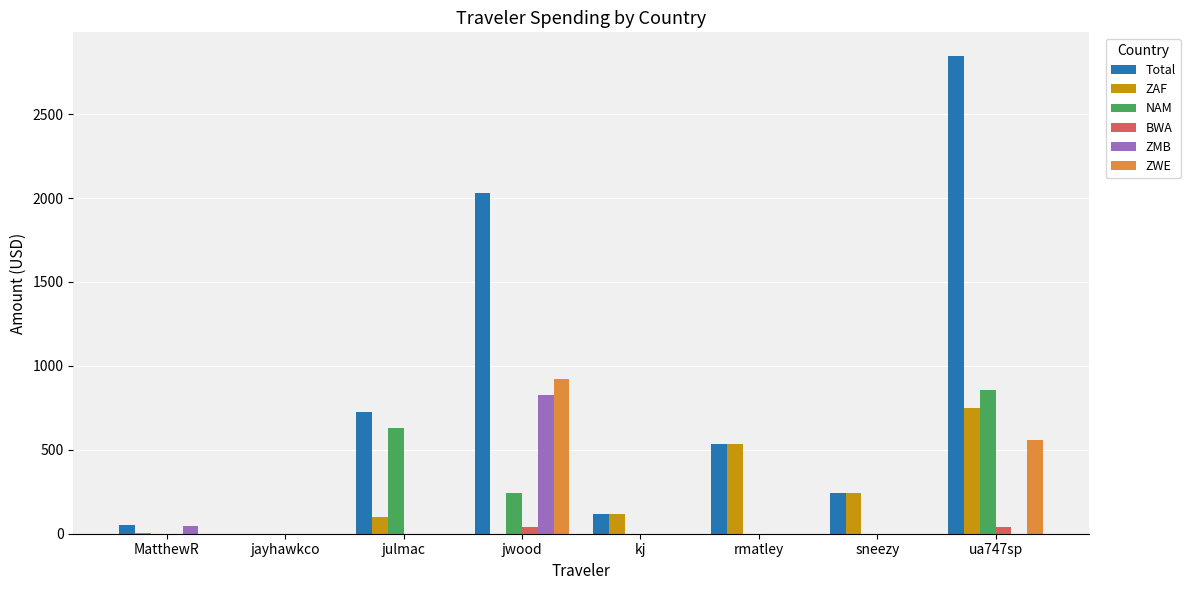

How many data points does each series have?

8